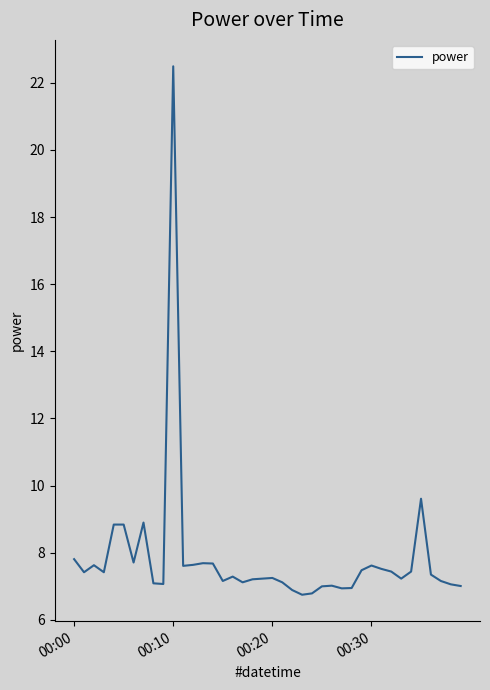

What is the sum of all values?

313.5